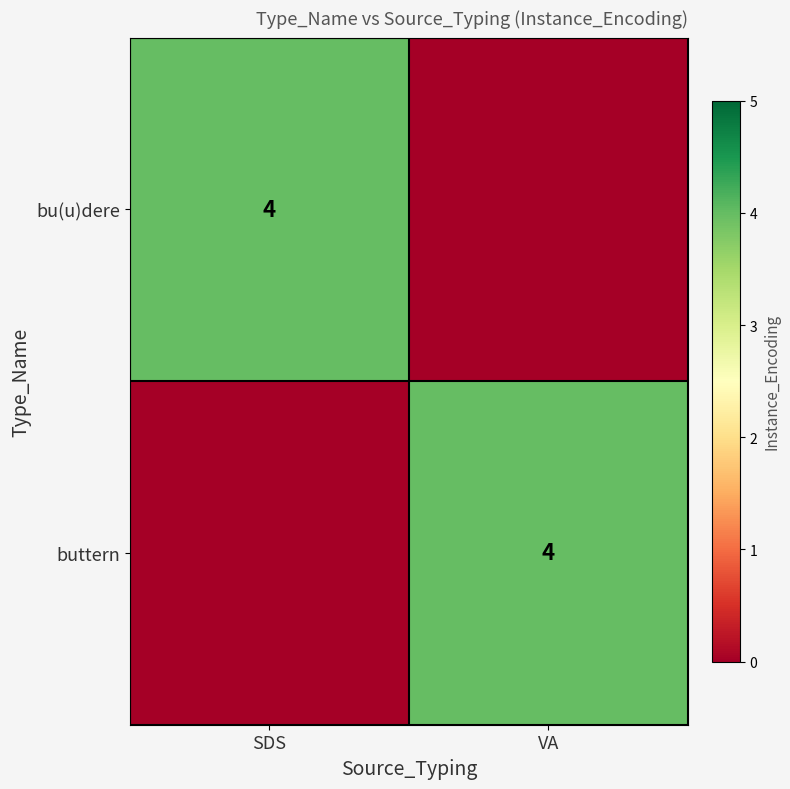

The value of bu(u)dere at SDS is 4. True or false?

True